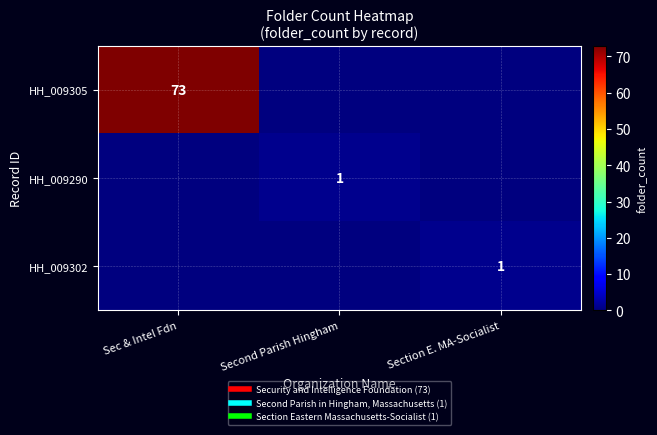

What is the sum of all HH_009305 values?

73